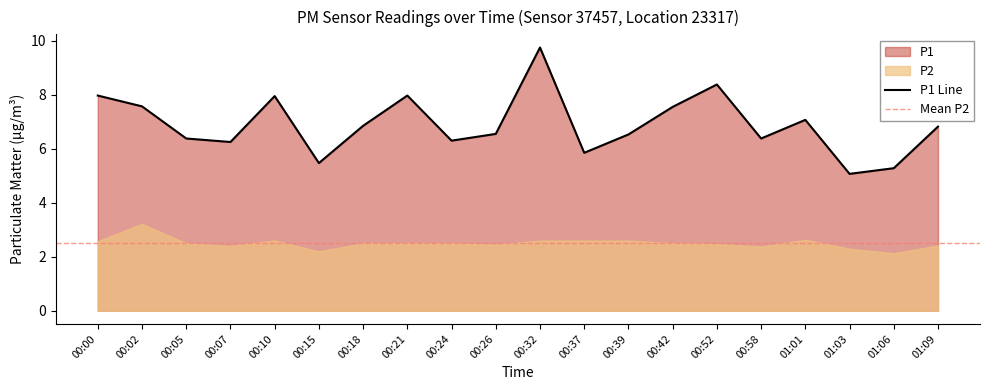

How many points are lower than both their immediate neighbors (excluding endpoints)?

6